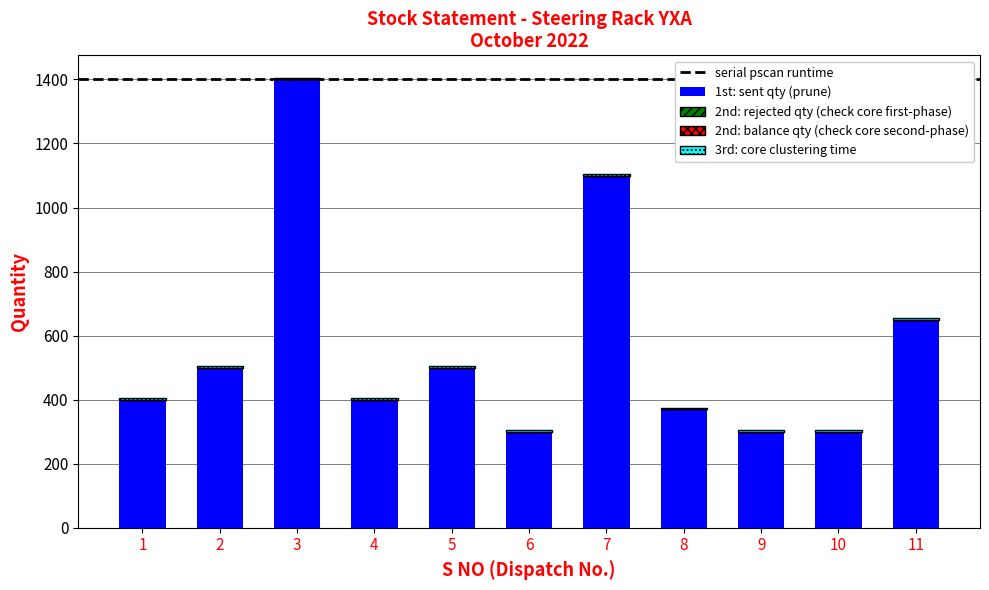

The value of 1st: sent qty (prune) at 7 is 722. True or false?

False